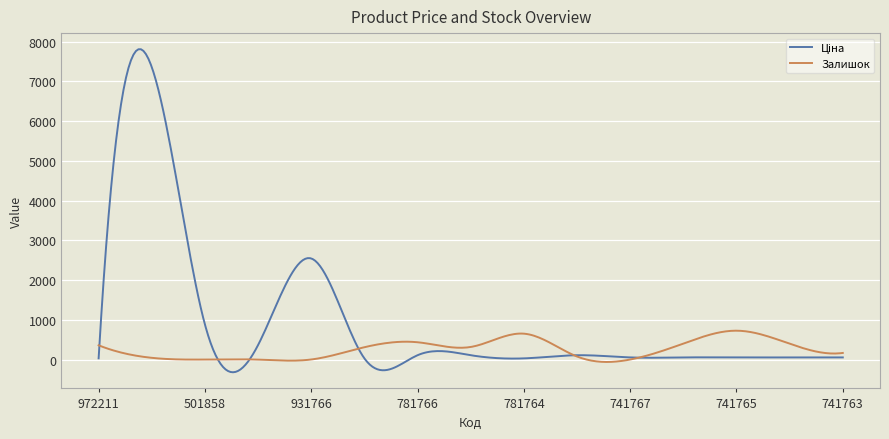

What is the greatest value displayed?

7810.5